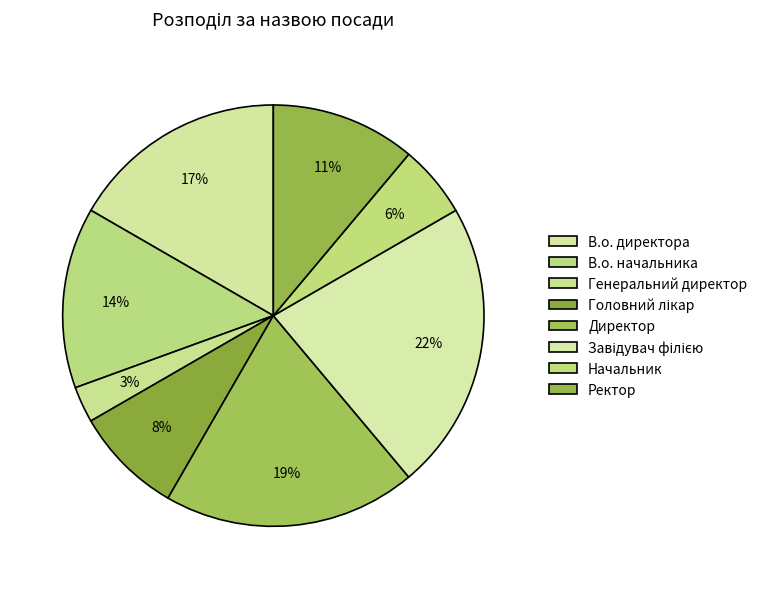

Does any single category account for the majority?

No